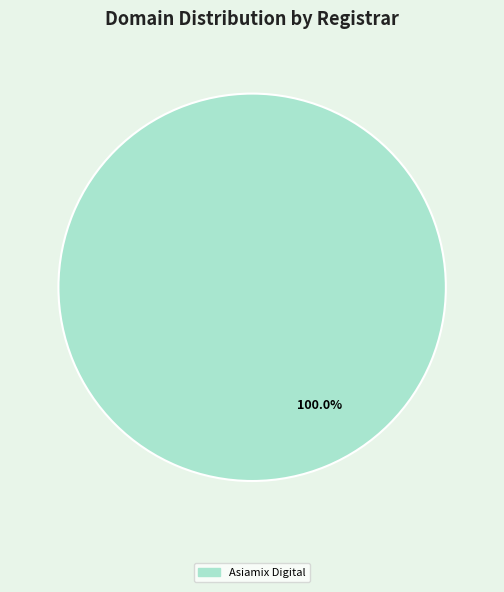

How many segments does this pie chart have?

1